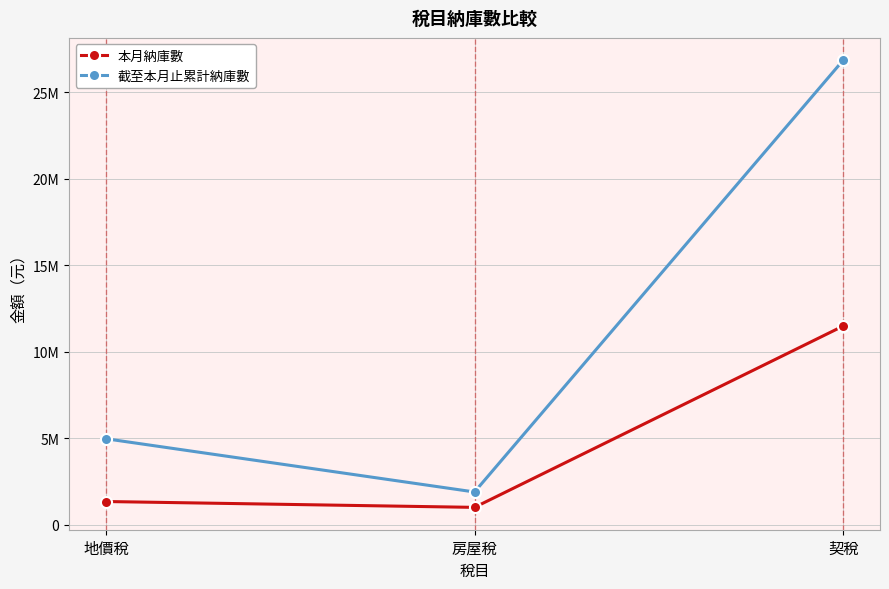

What are all the series names shown in the legend?

本月納庫數, 截至本月止累計納庫數